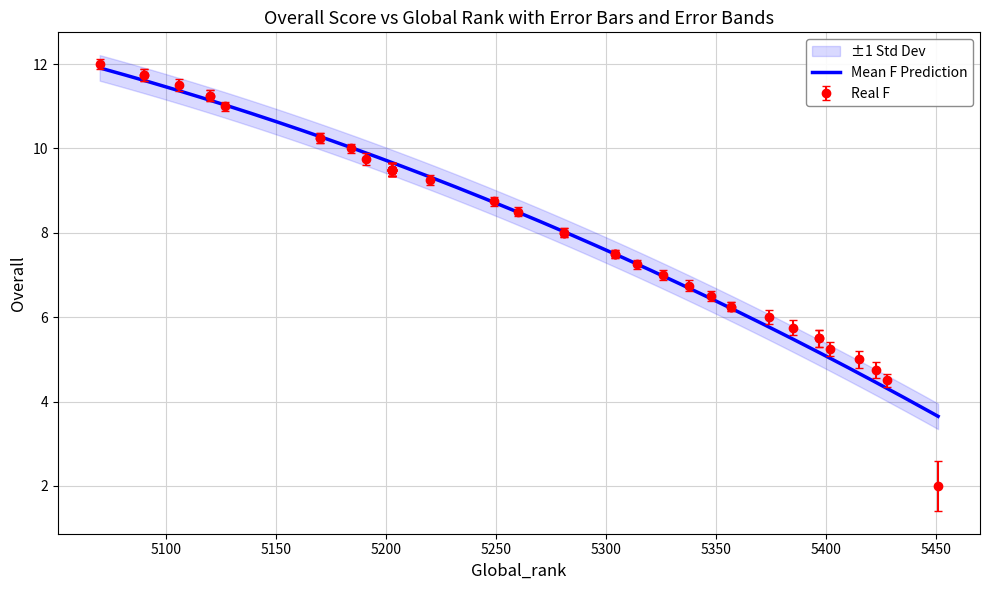

What is the maximum value shown in the chart?

12.0